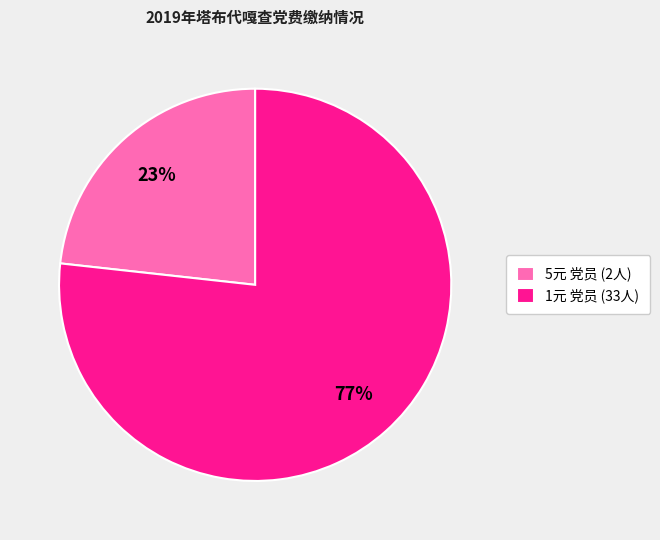

True or false: 5元 党员 (2人) accounts for 18% of the total.

False